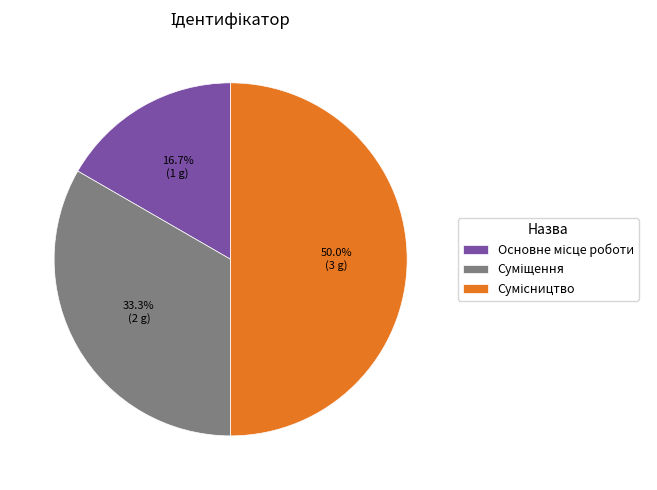

To the nearest percent, what percentage of the pie is Сумісництво?

50%